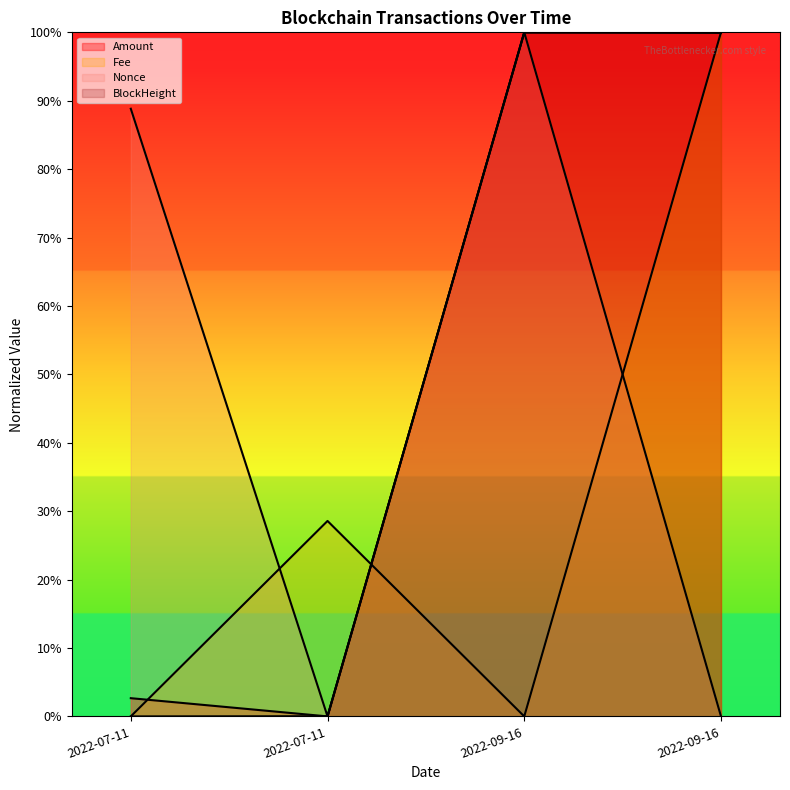

Count the number of categories in the chart.

4